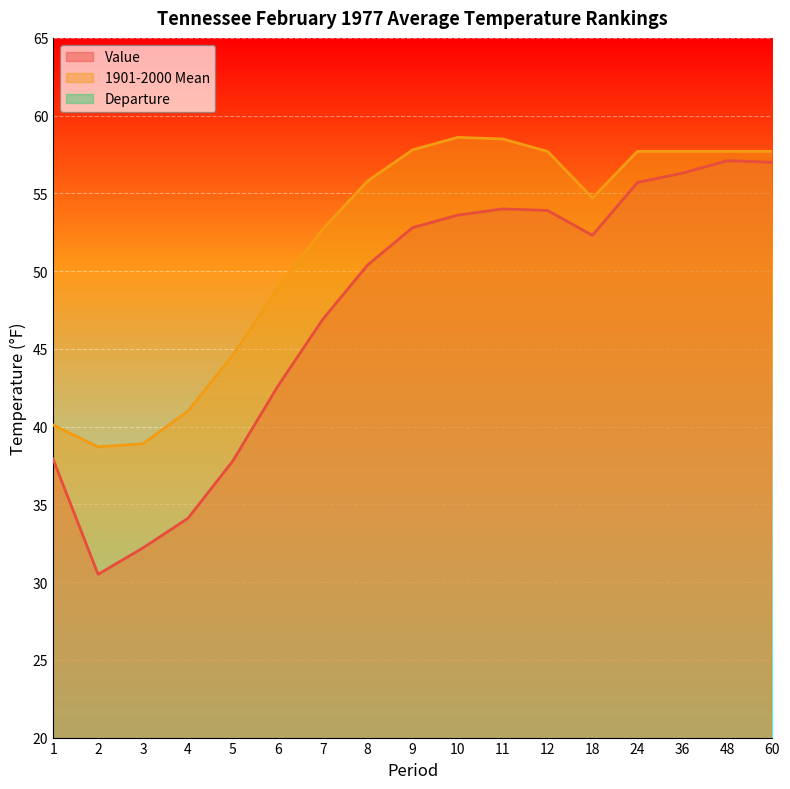

Read the Departure value at 60.

-0.7